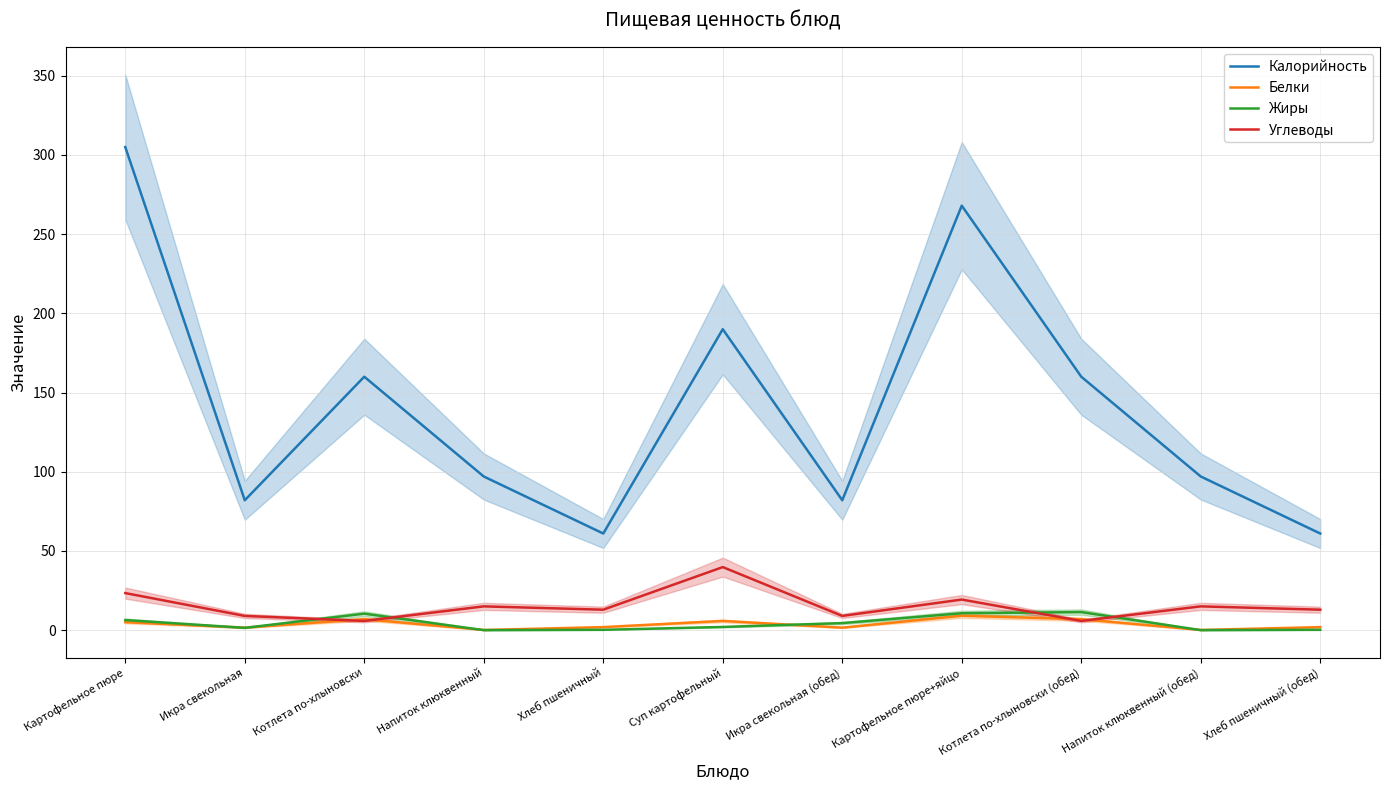

In Белки, how many points are higher than both neighbors (excluding endpoints)?

3